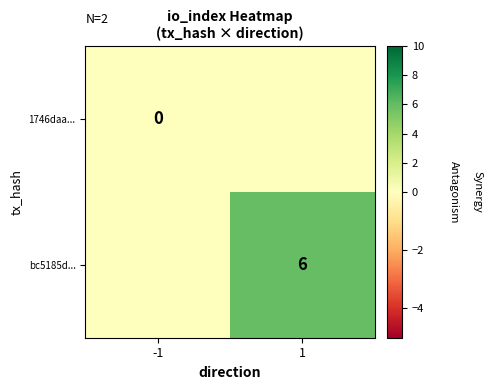

Is the value of bc5185d... at 1 greater than the value of 1746daa... at -1?

Yes